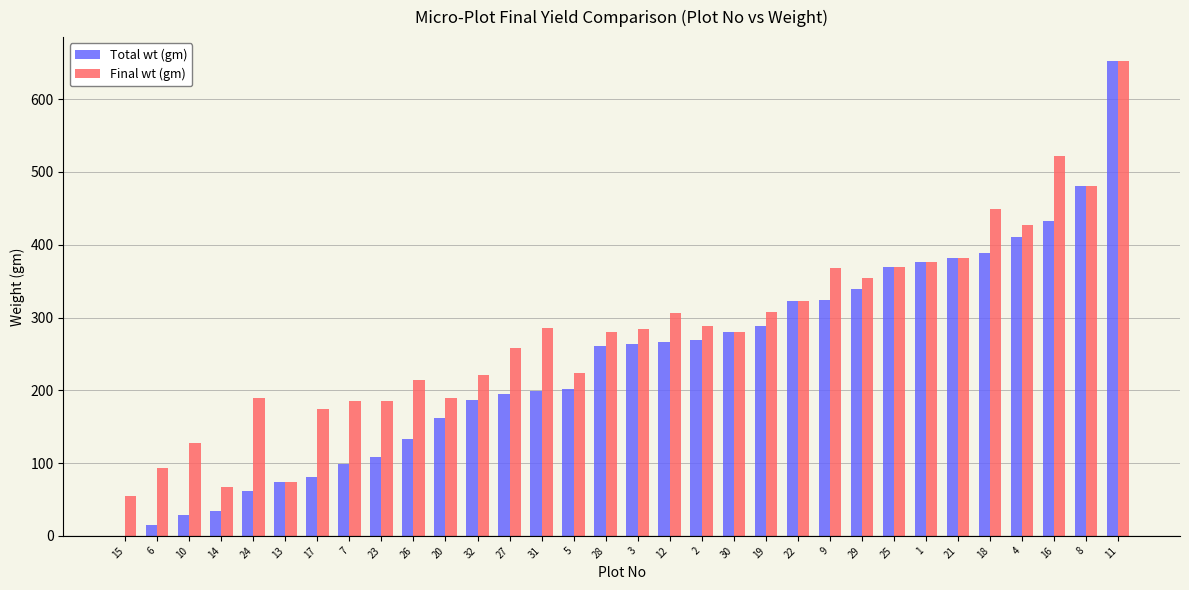

At which category is the sum across all series the highest?

11